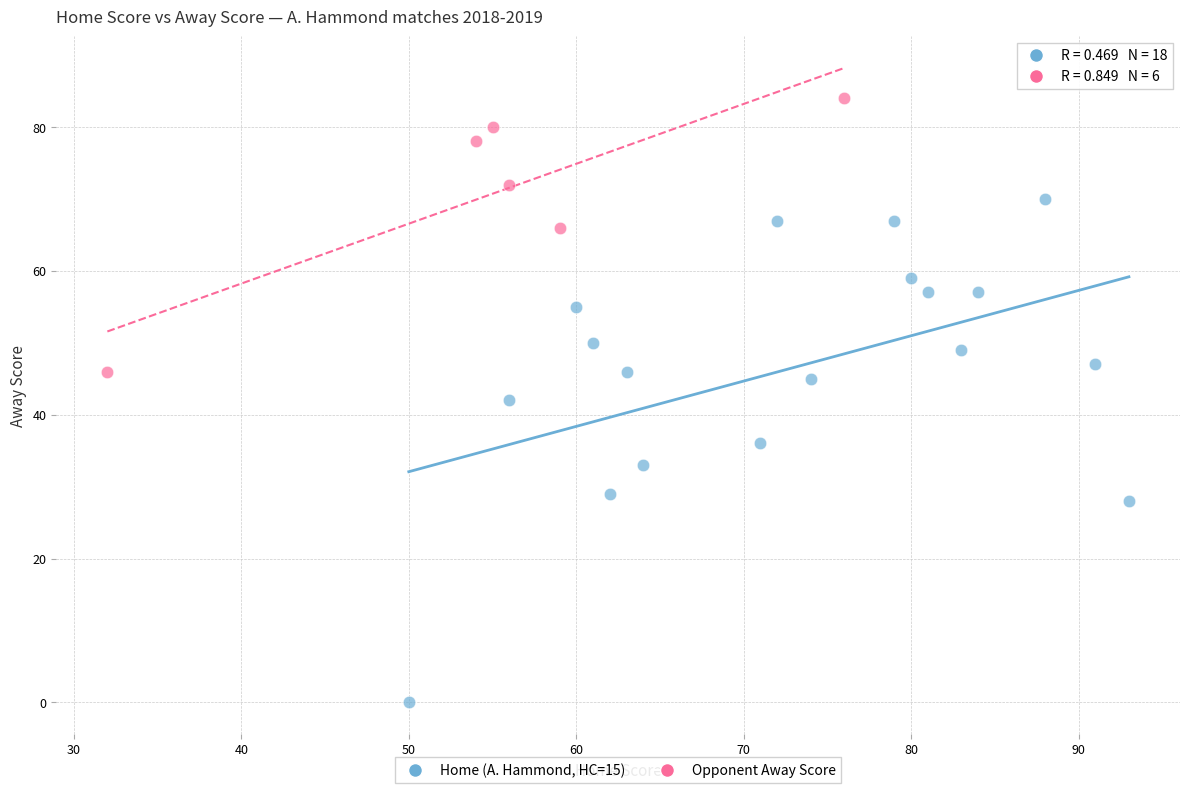

Which series has the widest spread of Y values?

Home (A. Hammond, HC=15)